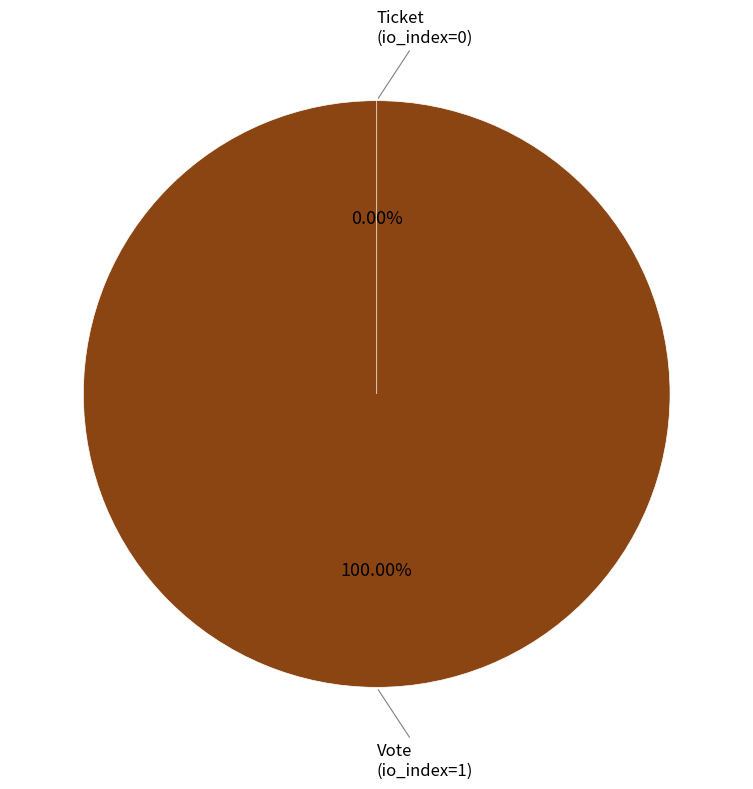

Which has a higher value, Vote (io_index=1) or Ticket (io_index=0)?

Vote (io_index=1)